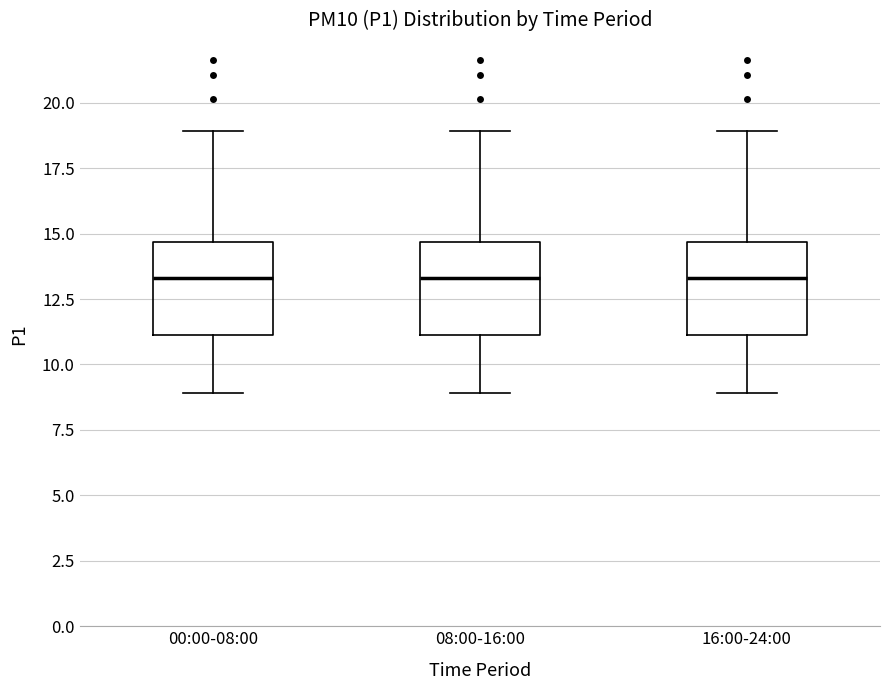

Reading left to right, read every box against the y-axis: the position of its median line, the range the box covers, and the ends of its whiskers. The values are not printed on the chart, so give them approximately, as read against the axis.

00:00-08:00: median 13.5, box 11.0 to 14.5, whiskers 9.0 to 19.0
08:00-16:00: median 13.5, box 11.0 to 14.5, whiskers 9.0 to 19.0
16:00-24:00: median 13.5, box 11.0 to 14.5, whiskers 9.0 to 19.0